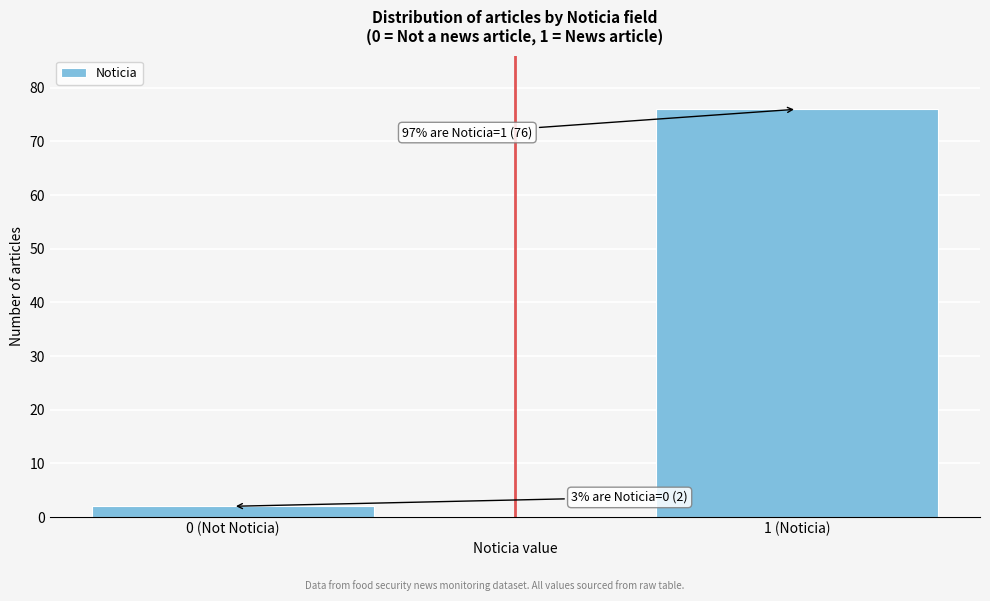

Reading right to left, extract all data points from this chart.

1 (Noticia)=76	0 (Not Noticia)=2